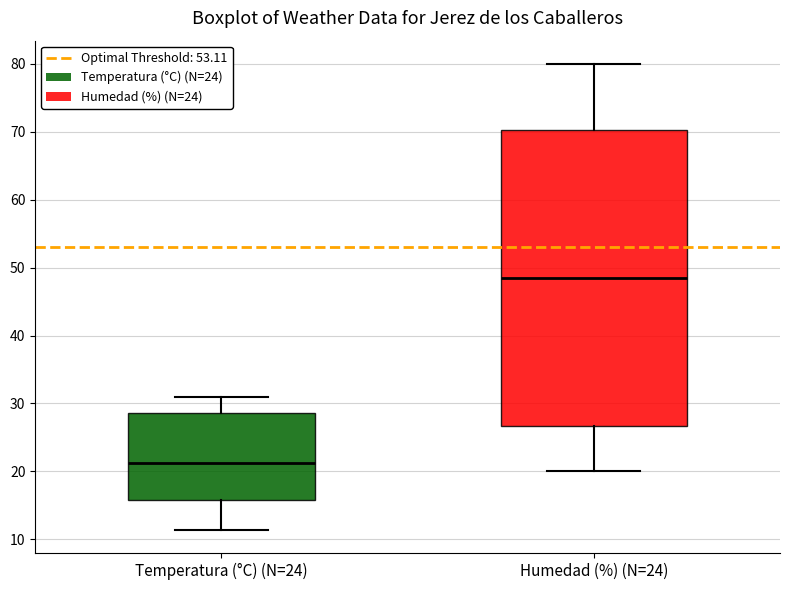

Which box is the tallest, from its lower edge to its upper edge?

Humedad (%) (N=24)